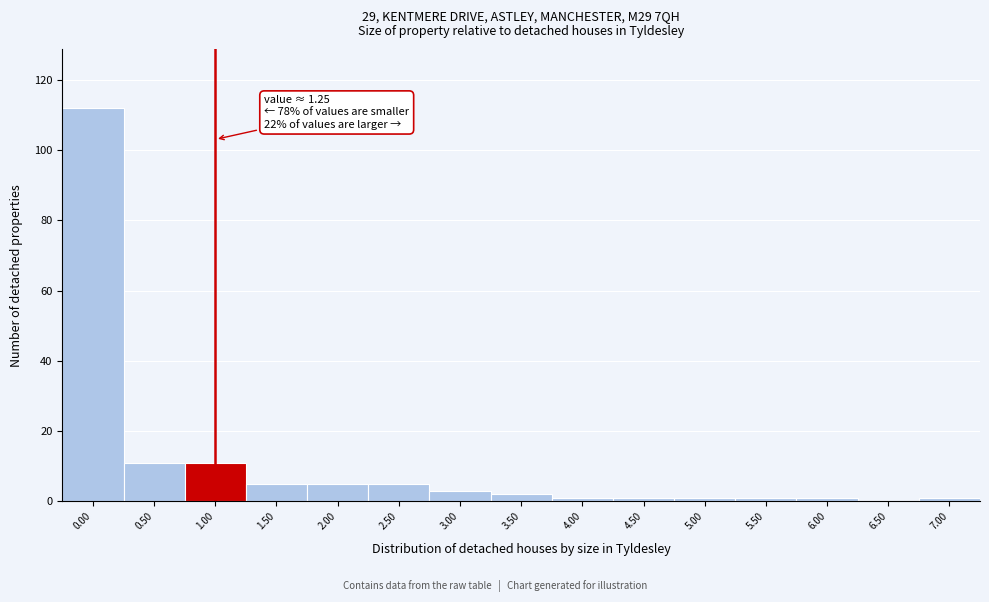

Reading left to right, extract all data points from this chart.

0.00=112	0.50=11	1.00=11	1.50=5	2.00=5	2.50=5	3.00=3	3.50=2	4.00=1	4.50=1	5.00=1	5.50=1	6.00=1	6.50=0	7.00=1